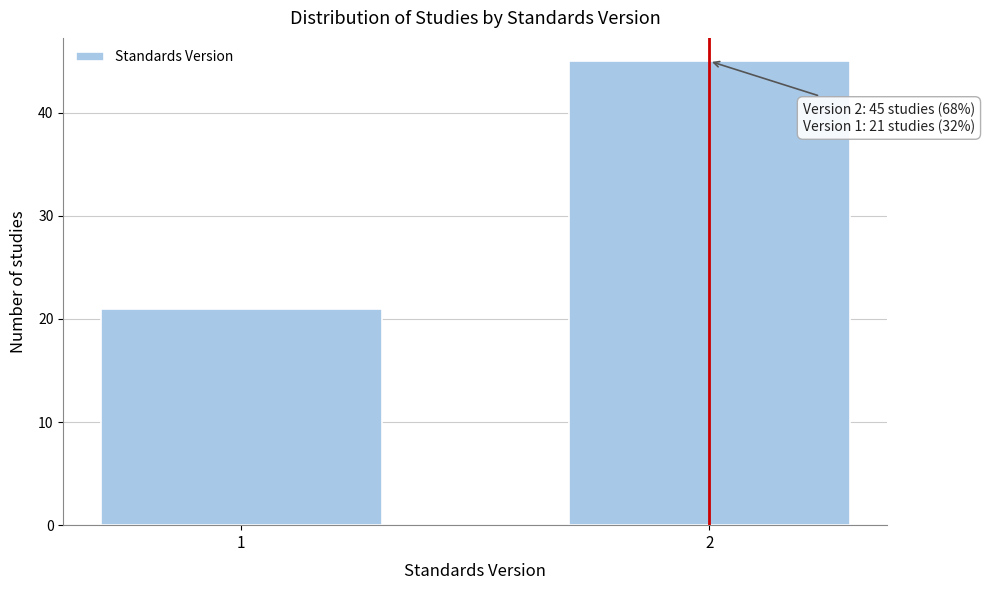

Reading left to right, extract all data points from this chart.

21	45